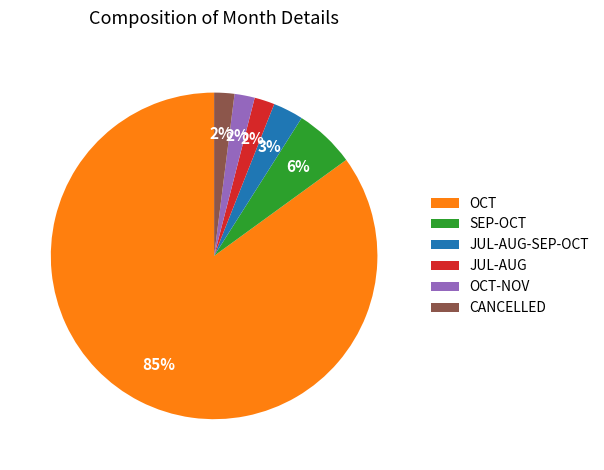

To the nearest percent, what is the difference between the SEP-OCT and CANCELLED slice percentages?

4%